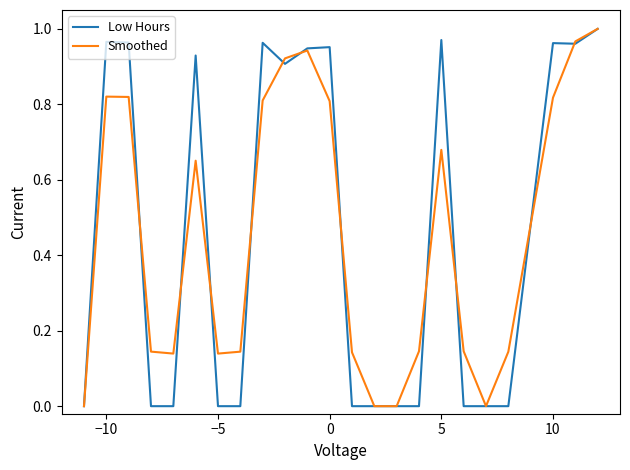

What are all the series names shown in the legend?

Low Hours, Smoothed